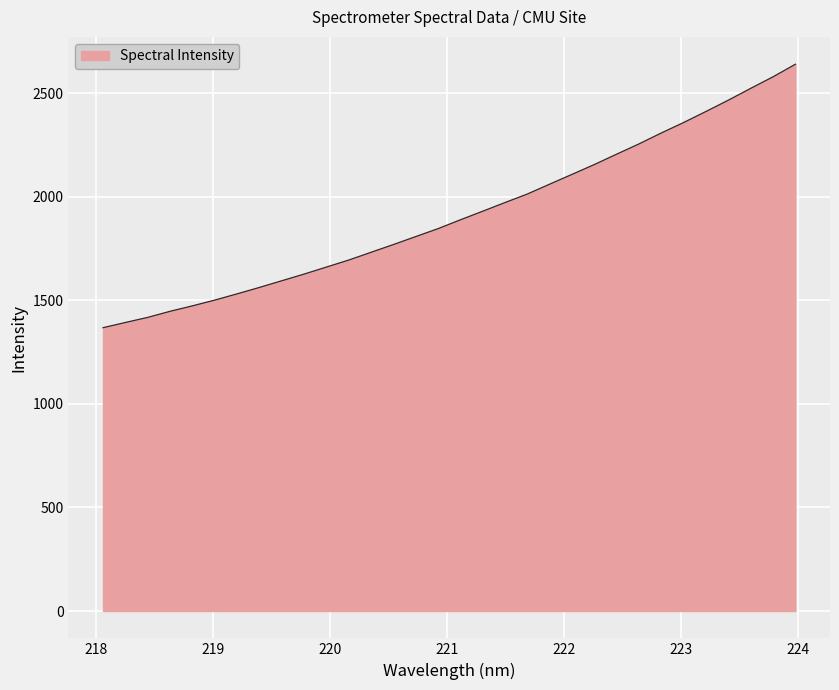

What is the maximum value shown in the chart?

2640.3